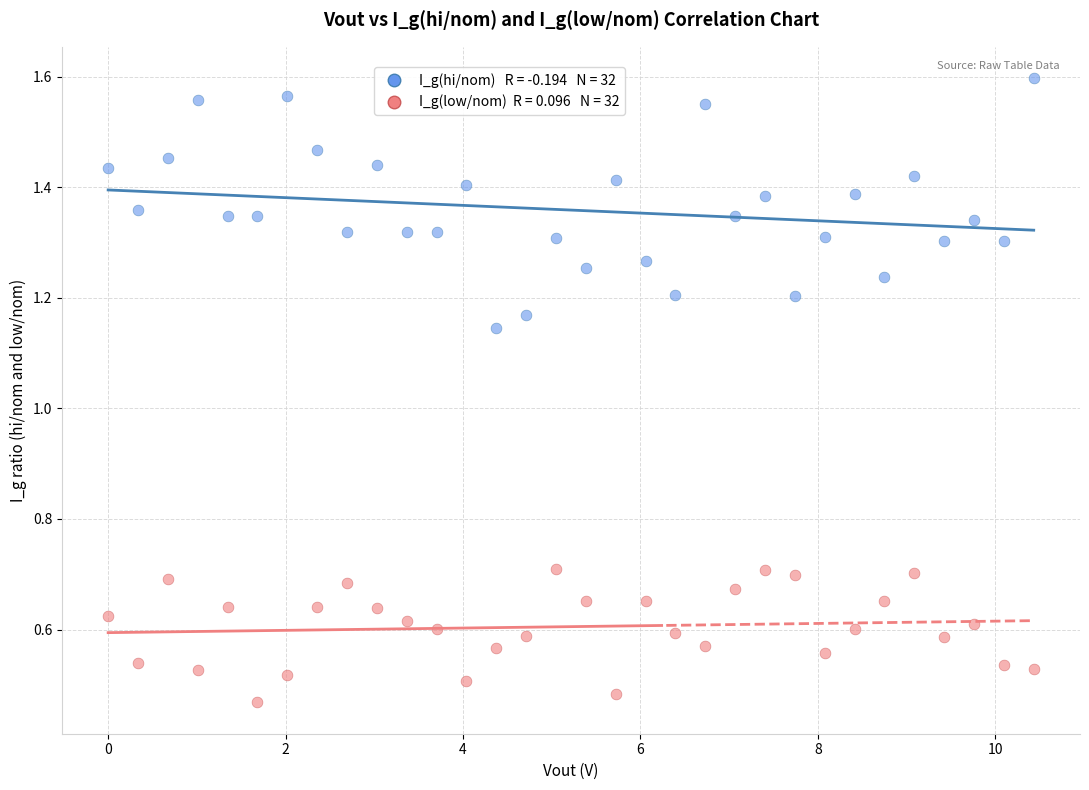

Across all data points, what is the range of X values (max minus min)?

10.4